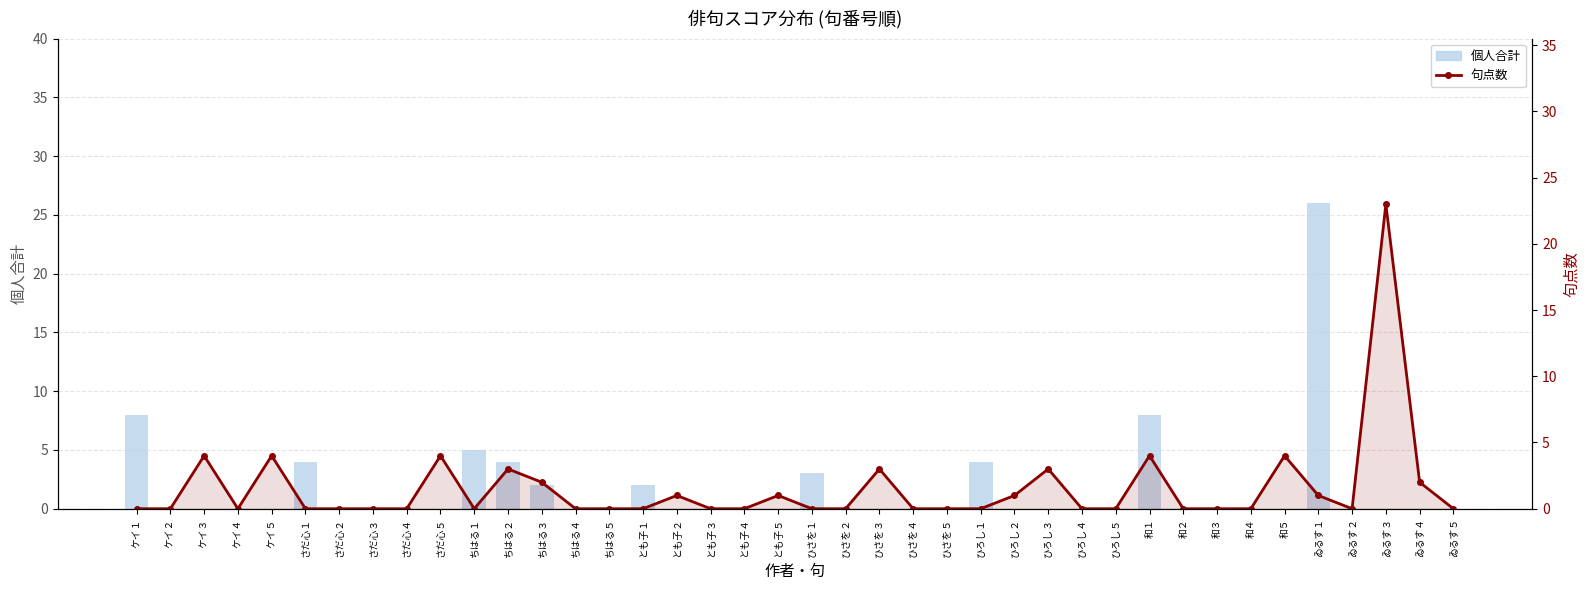

What position from the right is さだ心２?

34